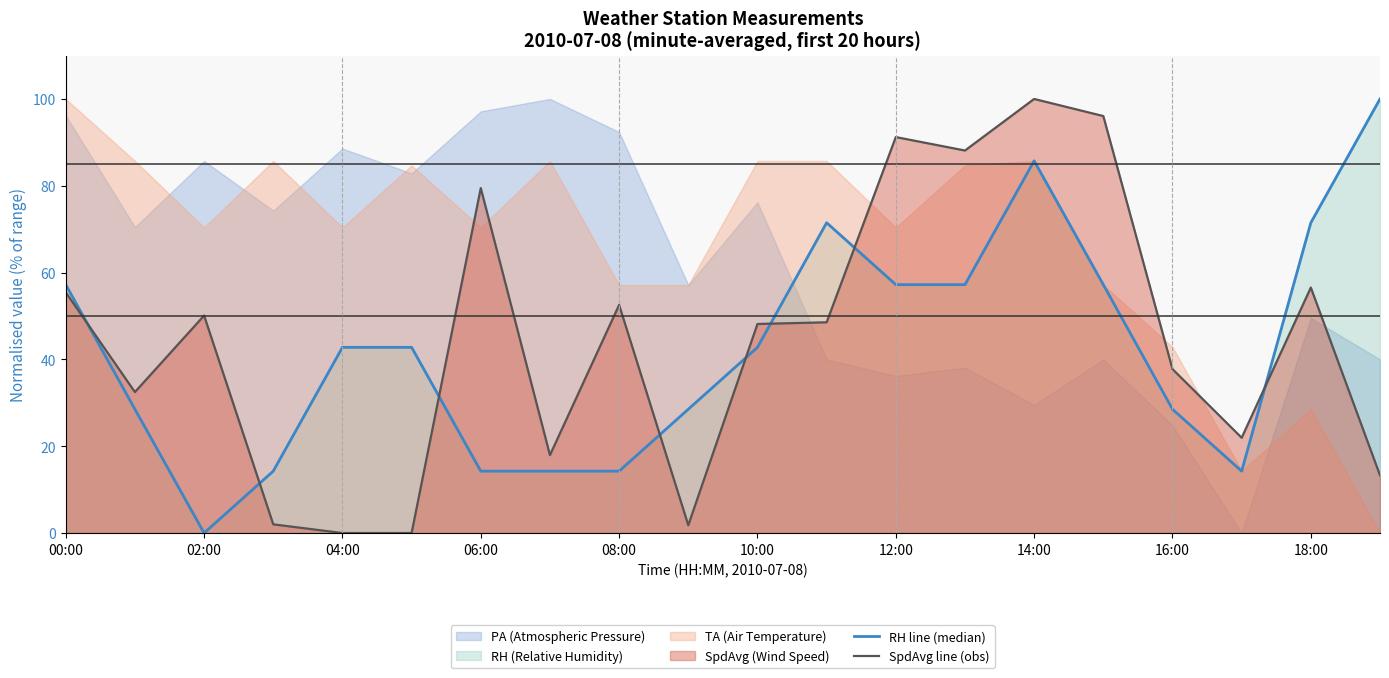

Does the chart display data point markers on the line(s)?

No